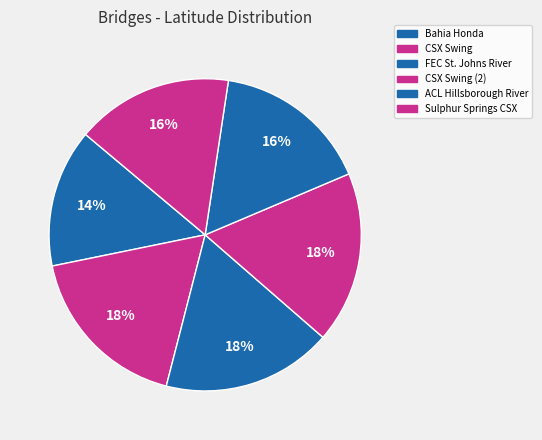

What percentage is the Bahia Honda slice, to the nearest percent?

14%